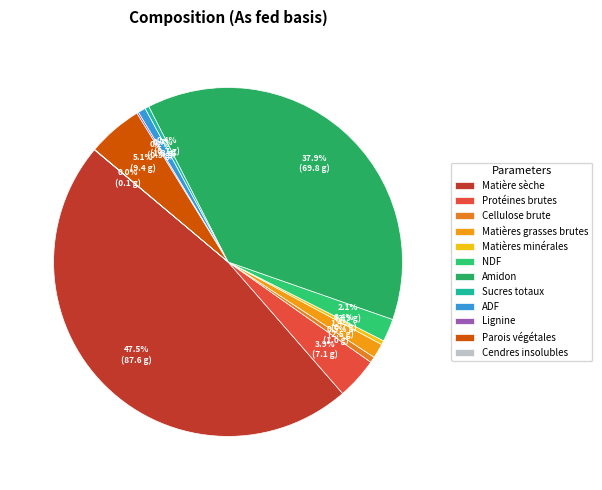

What is the change in value from Matières grasses brutes to Cendres insolubles?

-2.4